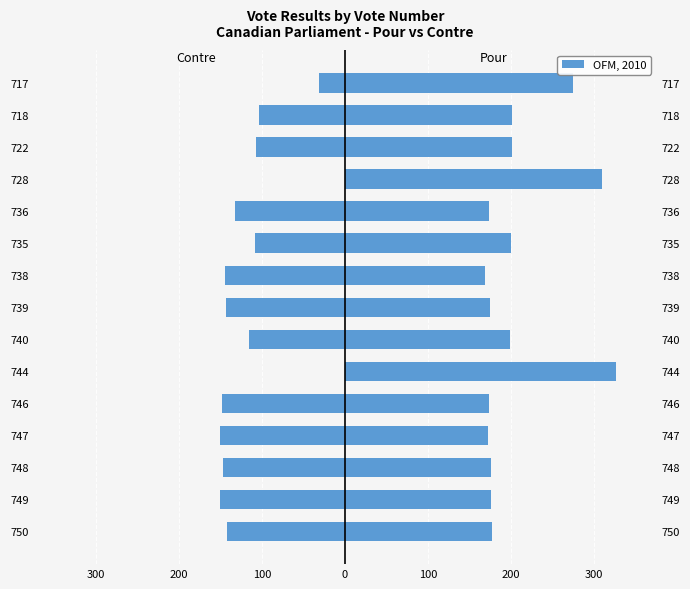

What is the maximum value for Pour?

326